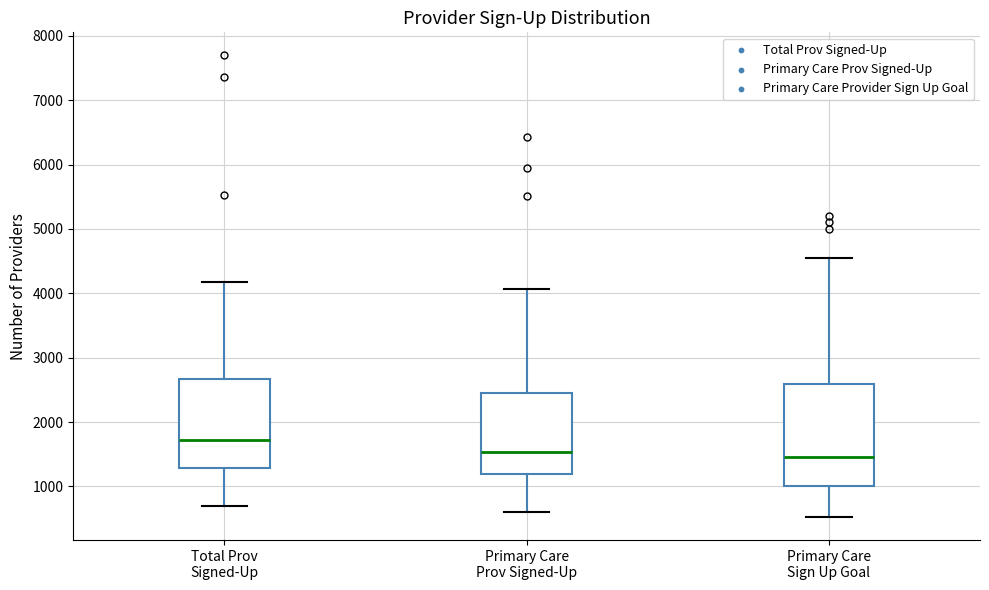

Which box is the tallest, from its lower edge to its upper edge?

Primary Care Sign Up Goal